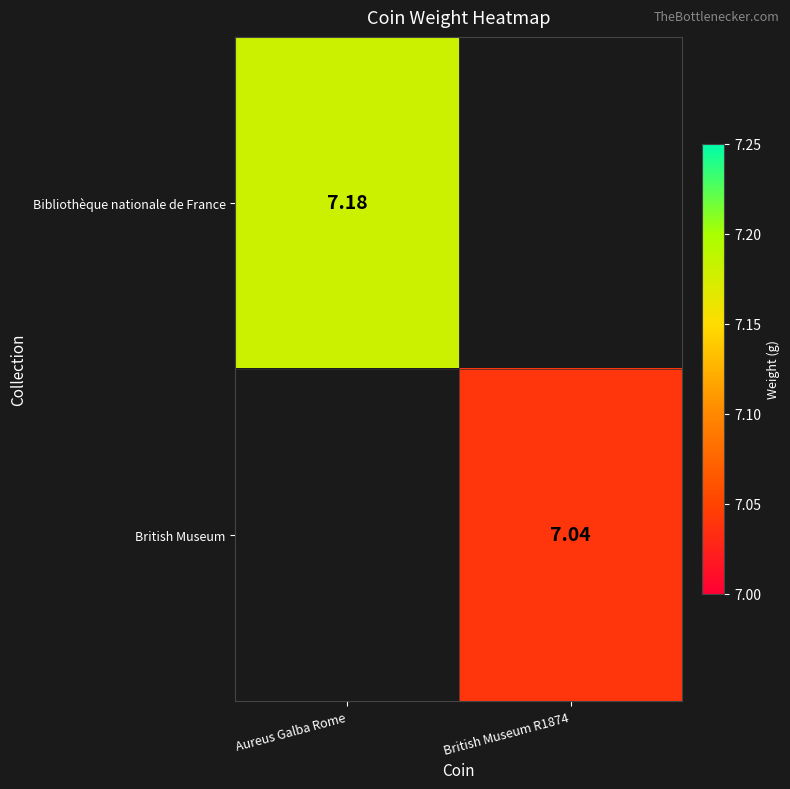

Where does the British Museum series first go above 7?

British Museum R1874